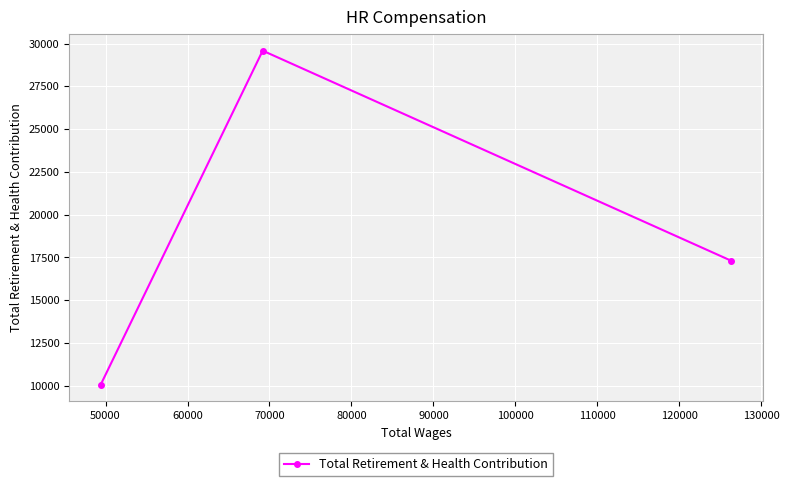

Count the number of data series in this chart.

1